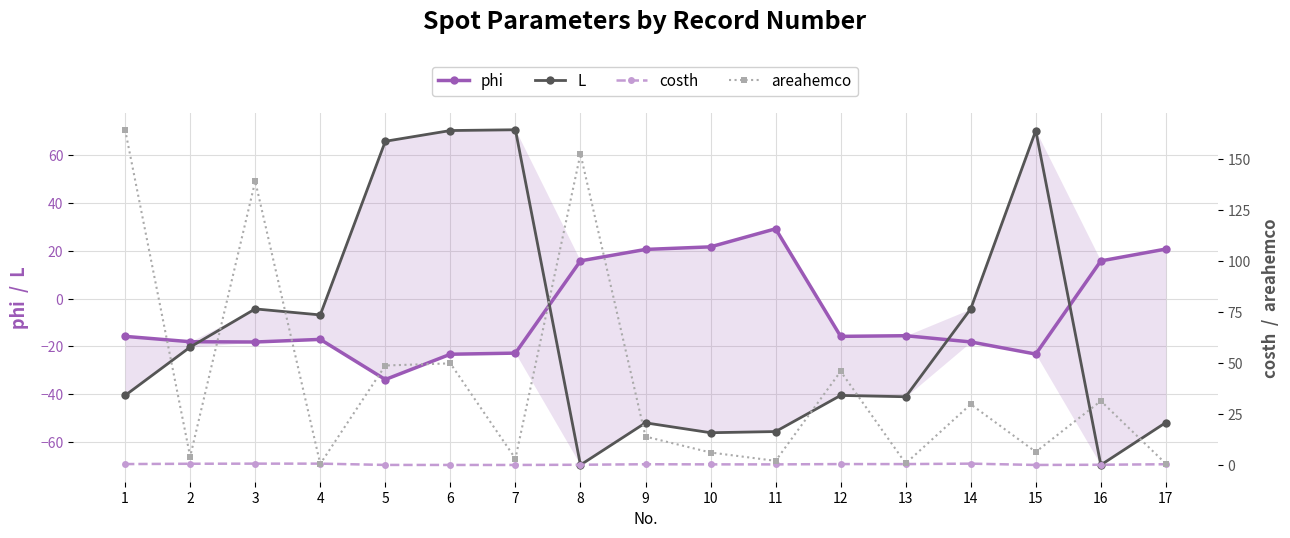

Reading right to left, what are all the values shown in this chart?

phi: 20.7	15.8	-23.2	-18.1	-15.5	-15.8	29.2	21.7	20.6	15.8	-22.8	-23.2	-33.8	-17.0	-18.1	-18.0	-15.8
L: -51.8	-69.5	70.3	-4.3	-41.0	-40.5	-55.6	-56.1	-51.9	-69.5	70.6	70.3	65.8	-6.8	-4.3	-20.3	-40.5
costh: 0.6	0.4	0.3	0.9	0.7	0.7	0.5	0.6	0.6	0.4	0.3	0.3	0.3	0.9	0.9	0.9	0.7
areahemco: 0.9	31.6	6.6	30.0	1.0	46.1	2.3	6.4	14.2	152.5	3.4	50.0	48.9	0.8	139.2	4.4	164.3